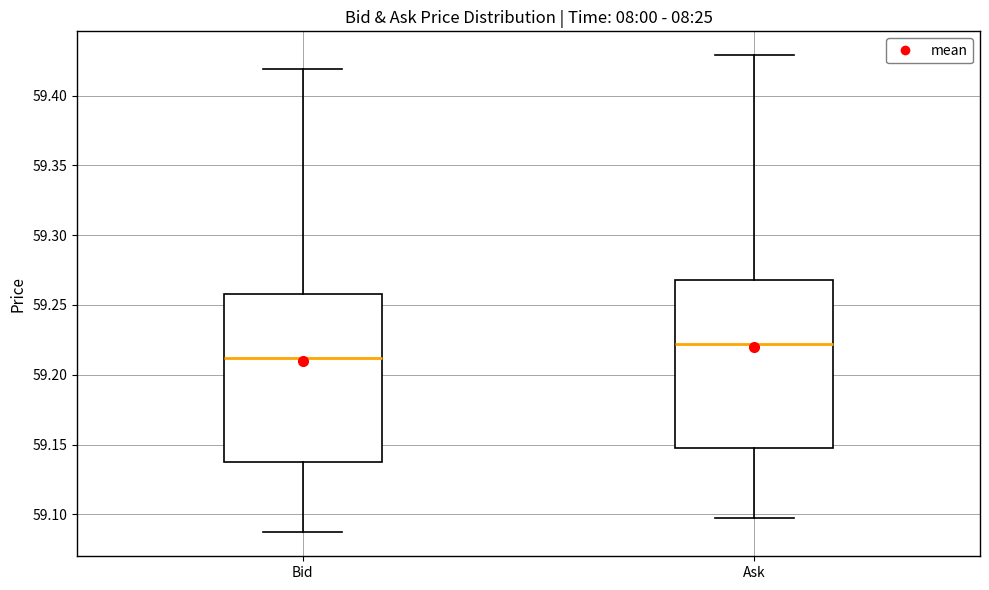

Reading left to right, read every box against the y-axis: the position of its median line, the range the box covers, and the ends of its whiskers. The values are not printed on the chart, so give them approximately, as read against the axis.

Bid: median 59.210, box 59.140 to 59.260, whiskers 59.085 to 59.420
Ask: median 59.220, box 59.150 to 59.270, whiskers 59.095 to 59.430